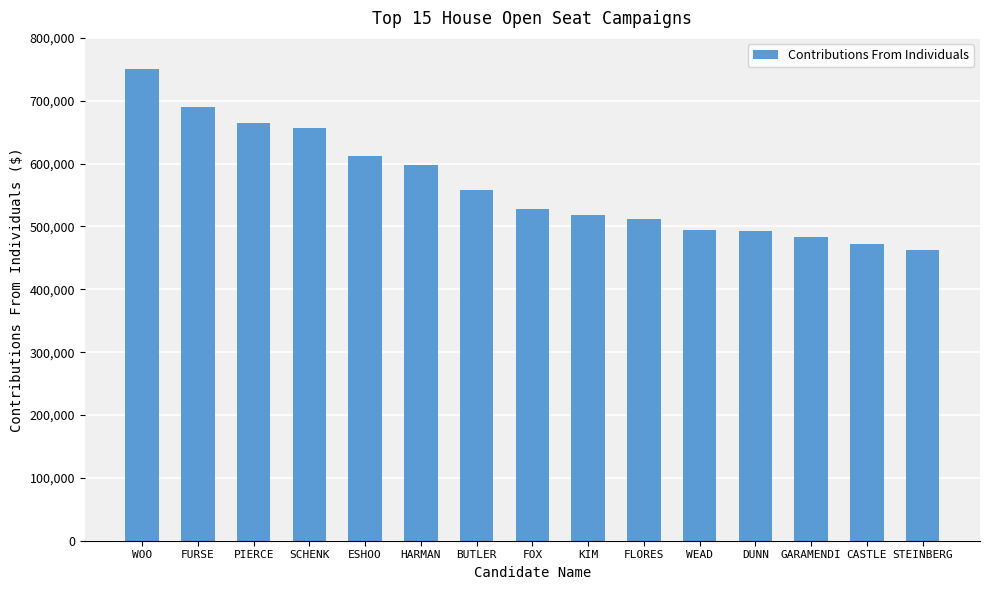

What is the ratio of the value at GARAMENDI to the value at STEINBERG?

1.0